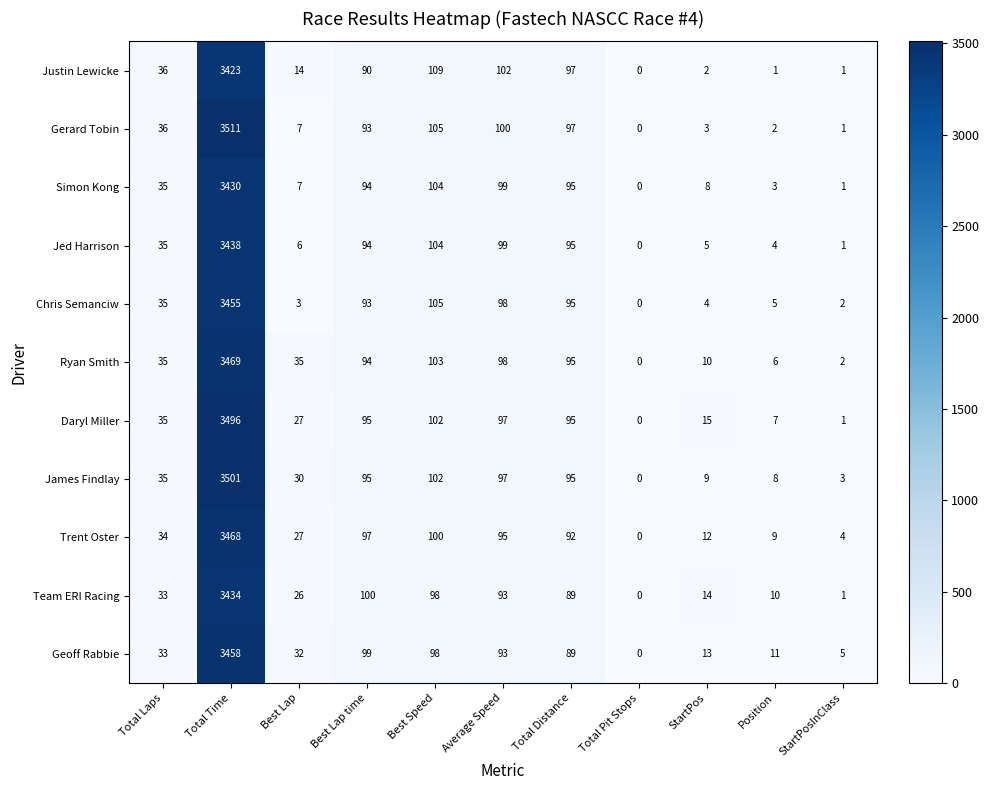

List the series in order of their peak value, lowest first.

Justin Lewicke, Simon Kong, Team ERI Racing, Jed Harrison, Chris Semanciw, Geoff Rabbie, Trent Oster, Ryan Smith, Daryl Miller, James Findlay, Gerard Tobin